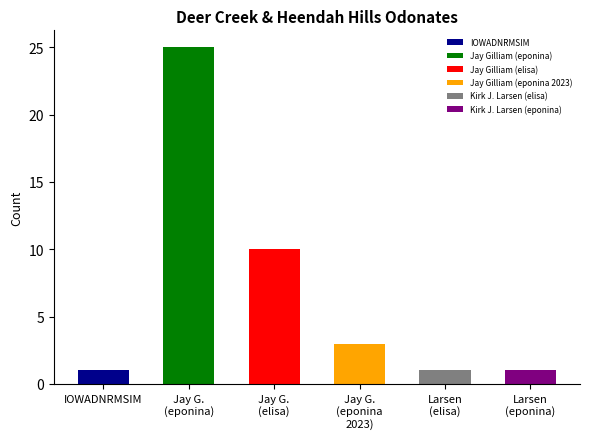

Does the chart contain stacked bars?

No